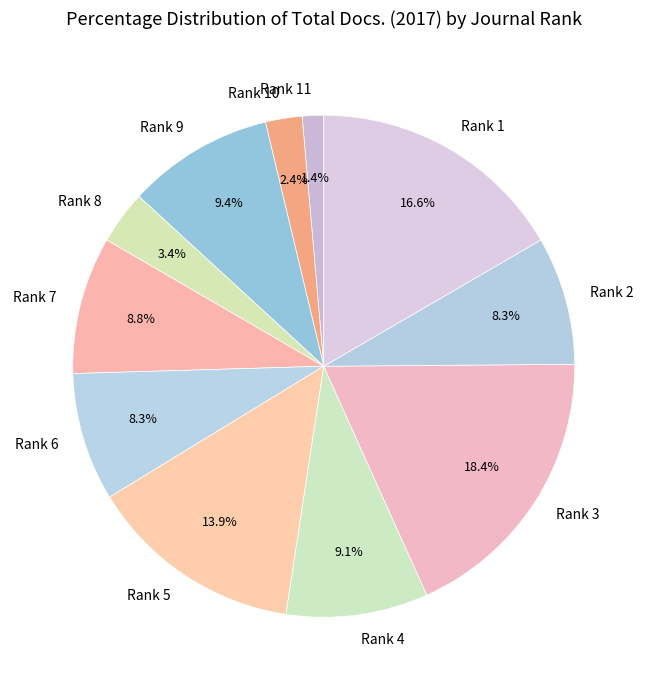

To the nearest percent, what percentage of the pie is Rank 5?

14%